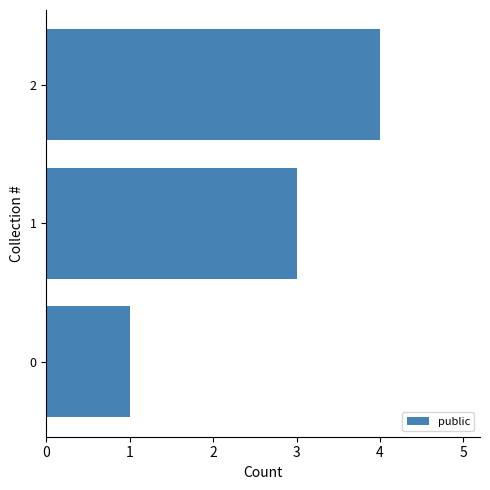

Does the chart contain any negative values?

No